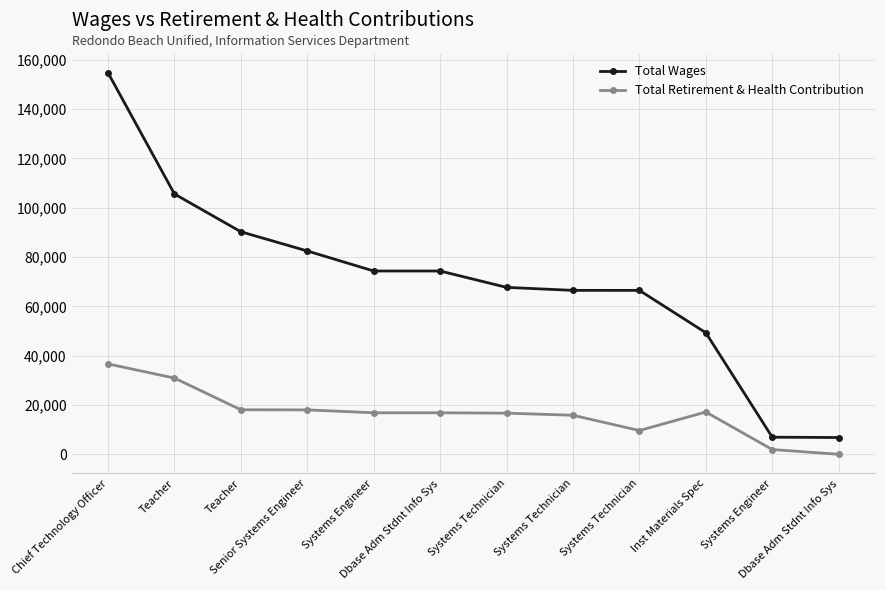

What is the maximum value shown in the chart?

154678